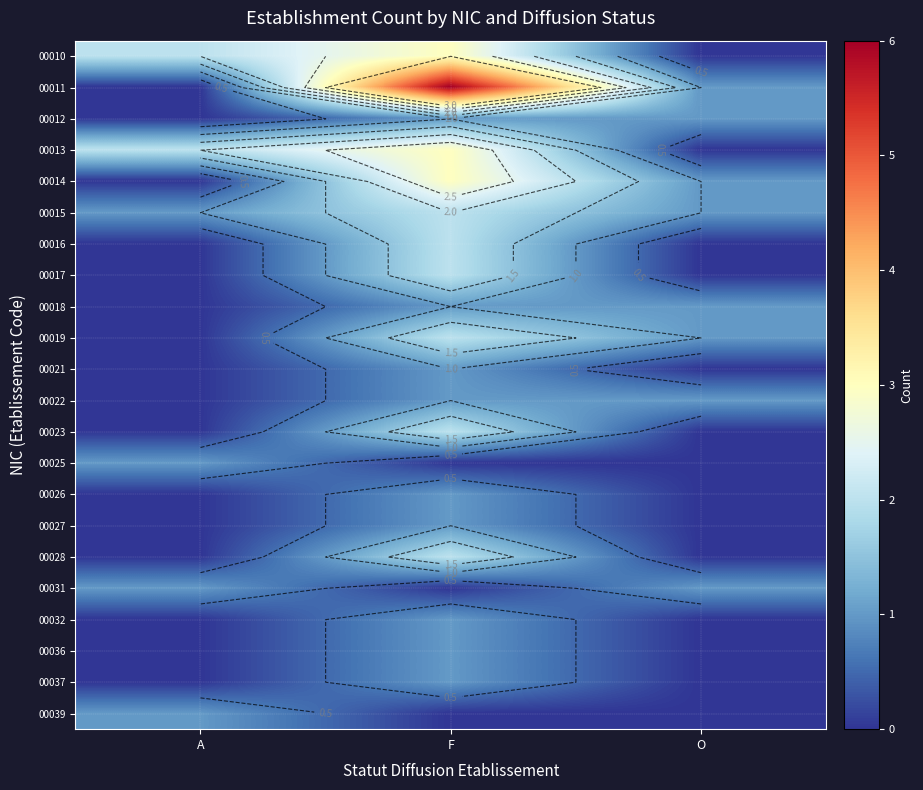

True or false: 00013 has a value of 3 at A.

False